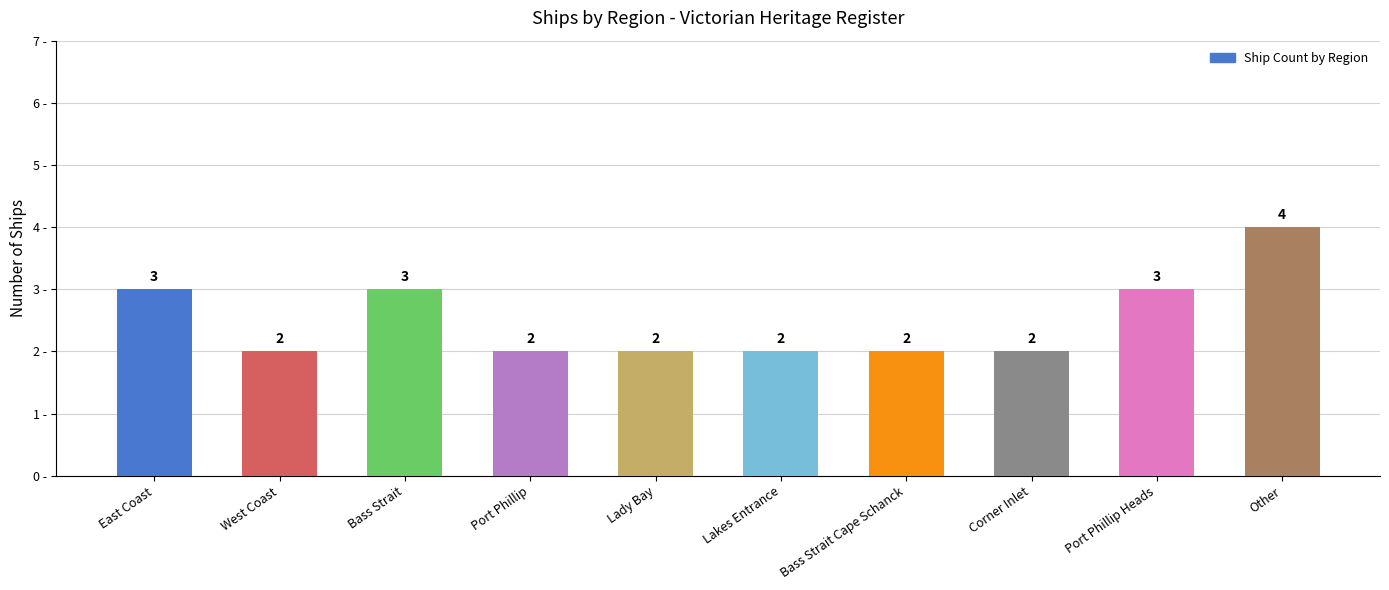

How many values are between 2 and 3?

9